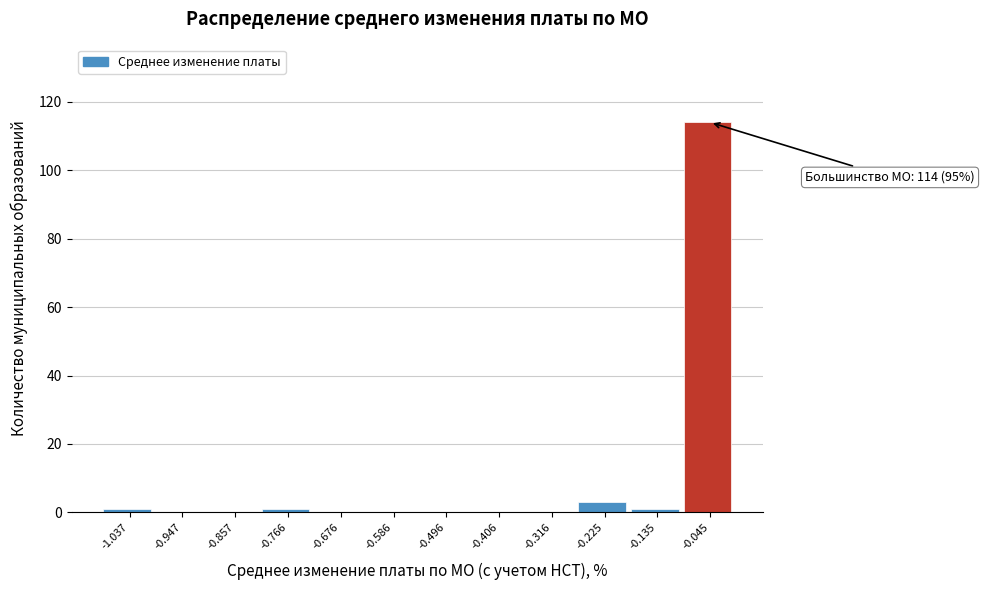

Which range on the x-axis has the tallest bar?

-0.09 to 0.00